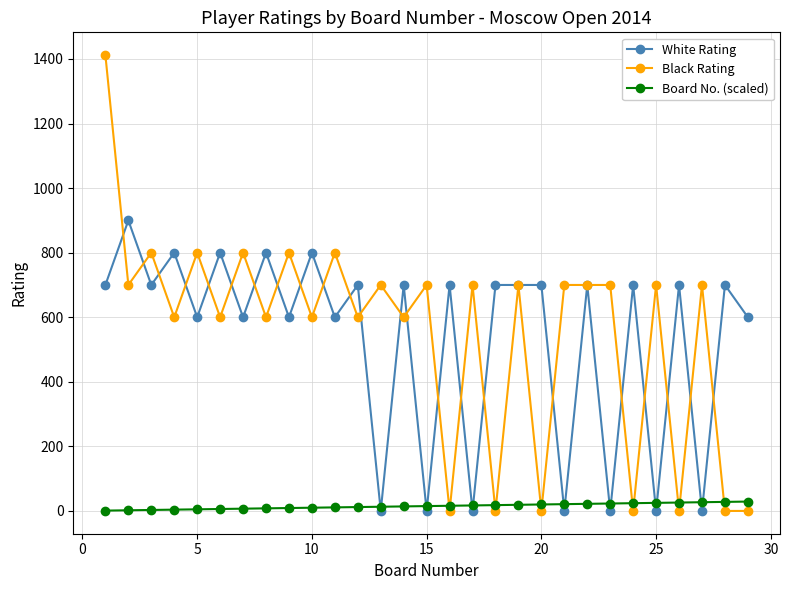

List the series in order of their peak value, lowest first.

Board No. (scaled), White Rating, Black Rating